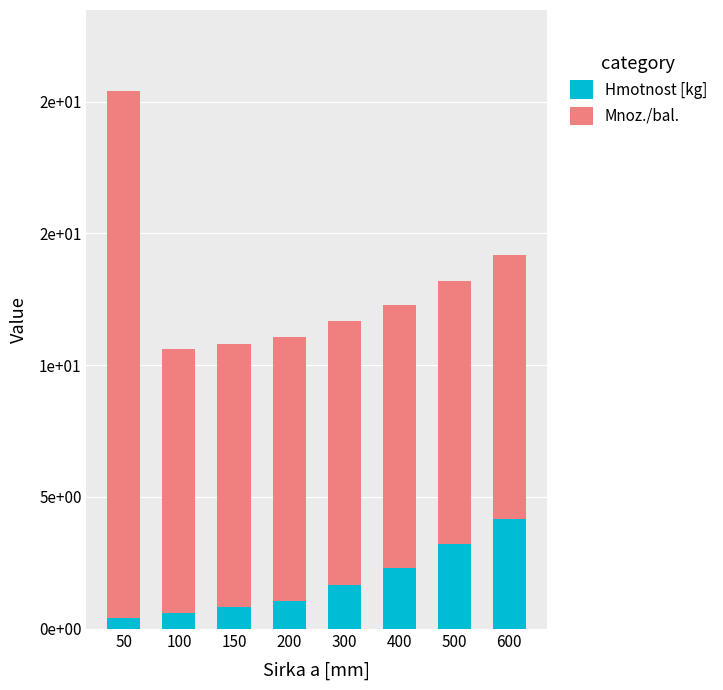

The Mnoz./bal. series shows 10.6 at 50. True or false?

False